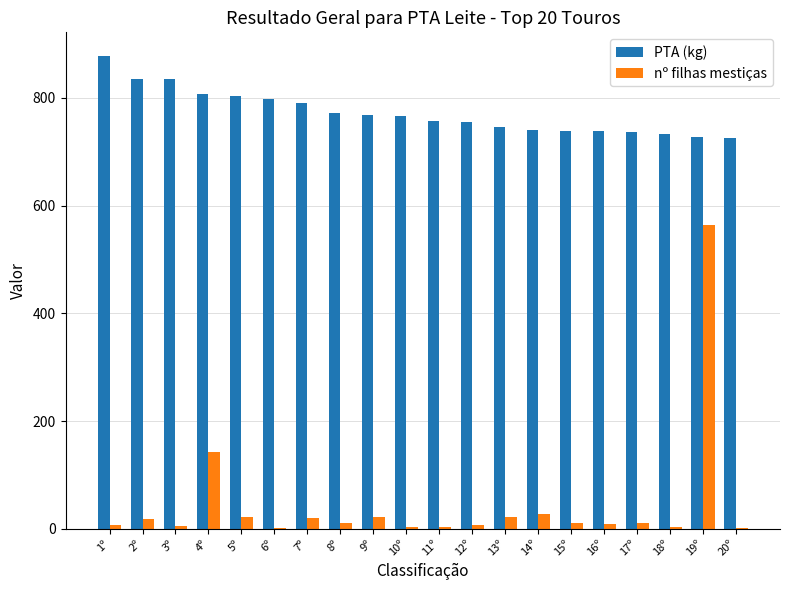

The PTA (kg) series shows 1169 at 5º. True or false?

False